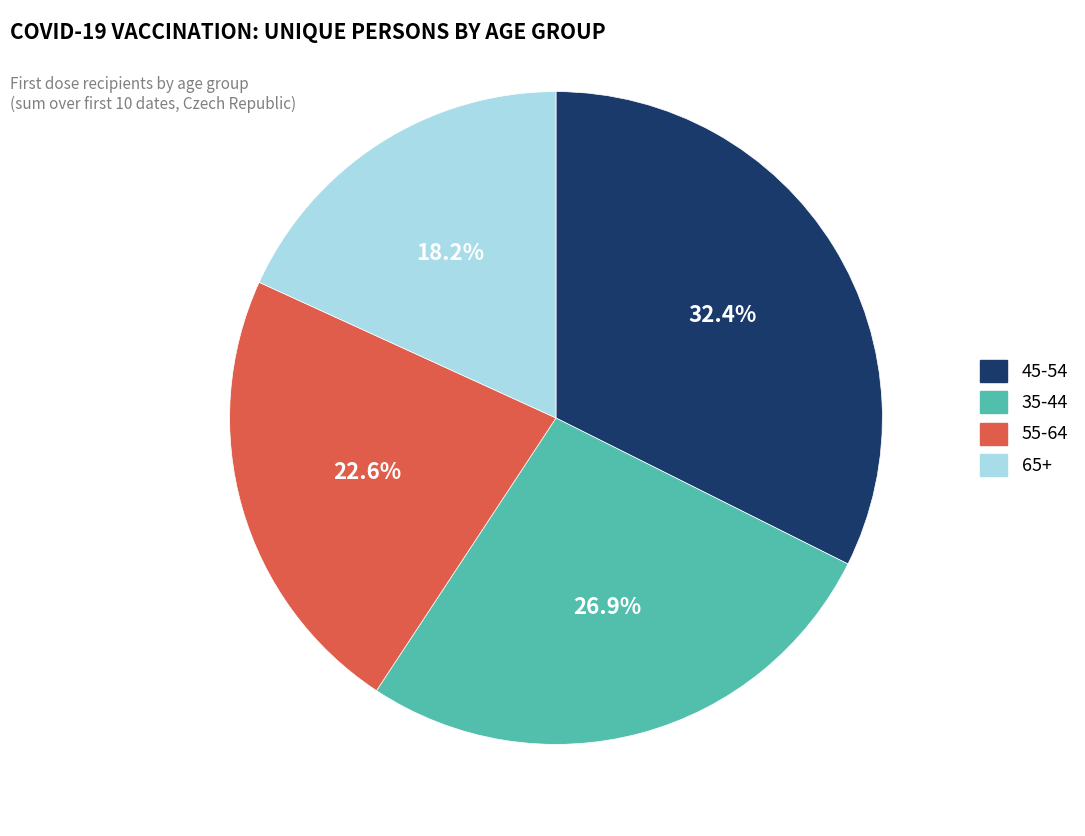

Is there any slice that represents more than half of the pie?

No